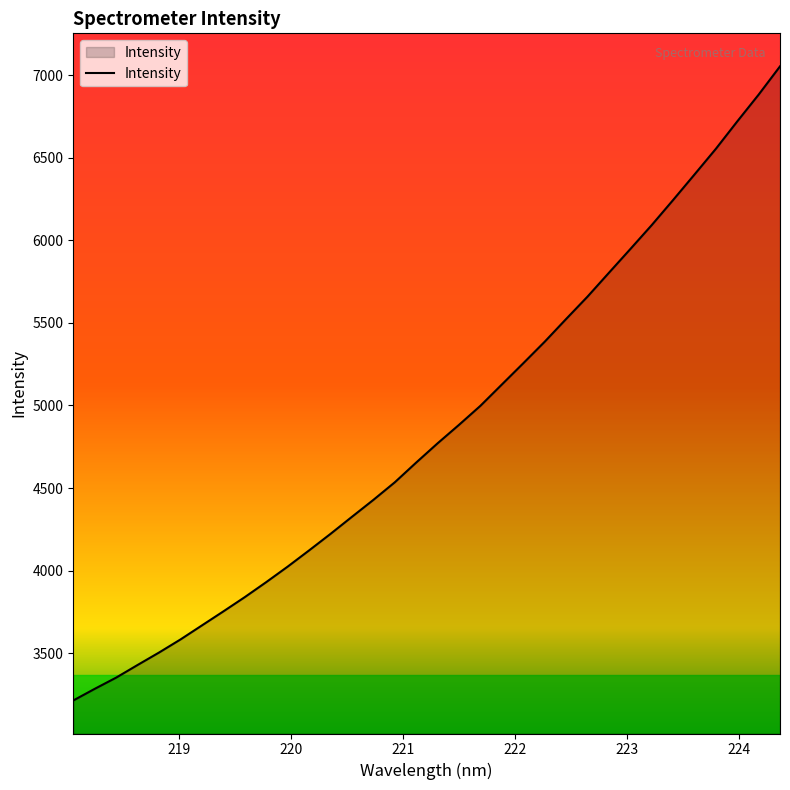

What is the difference between the maximum and minimum values?

3839.8